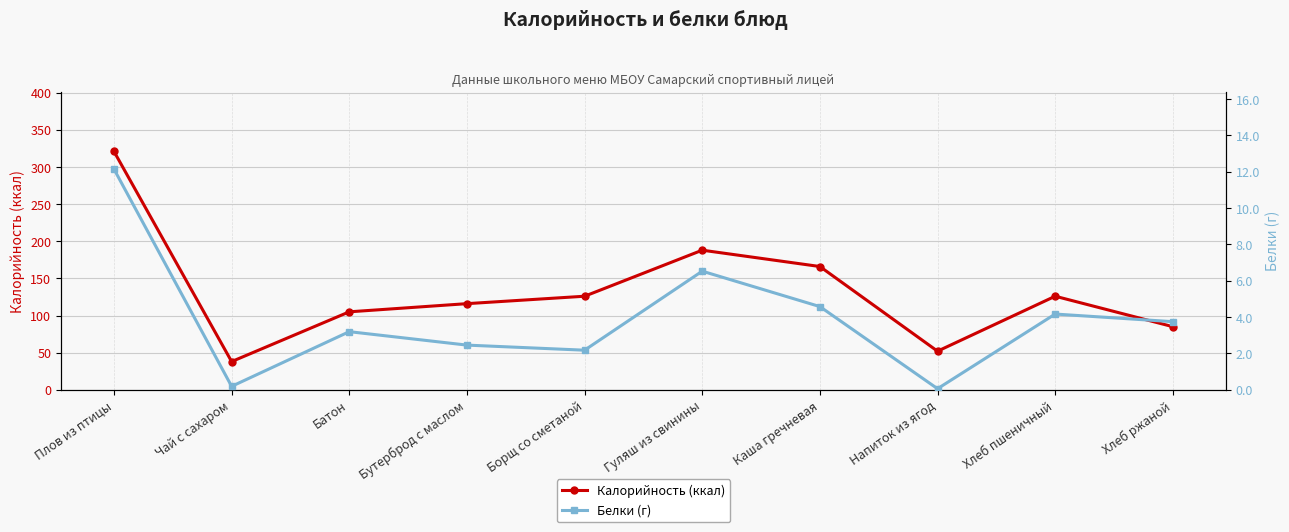

What are all the series names shown in the legend?

Калорийность (ккал), Белки (г)